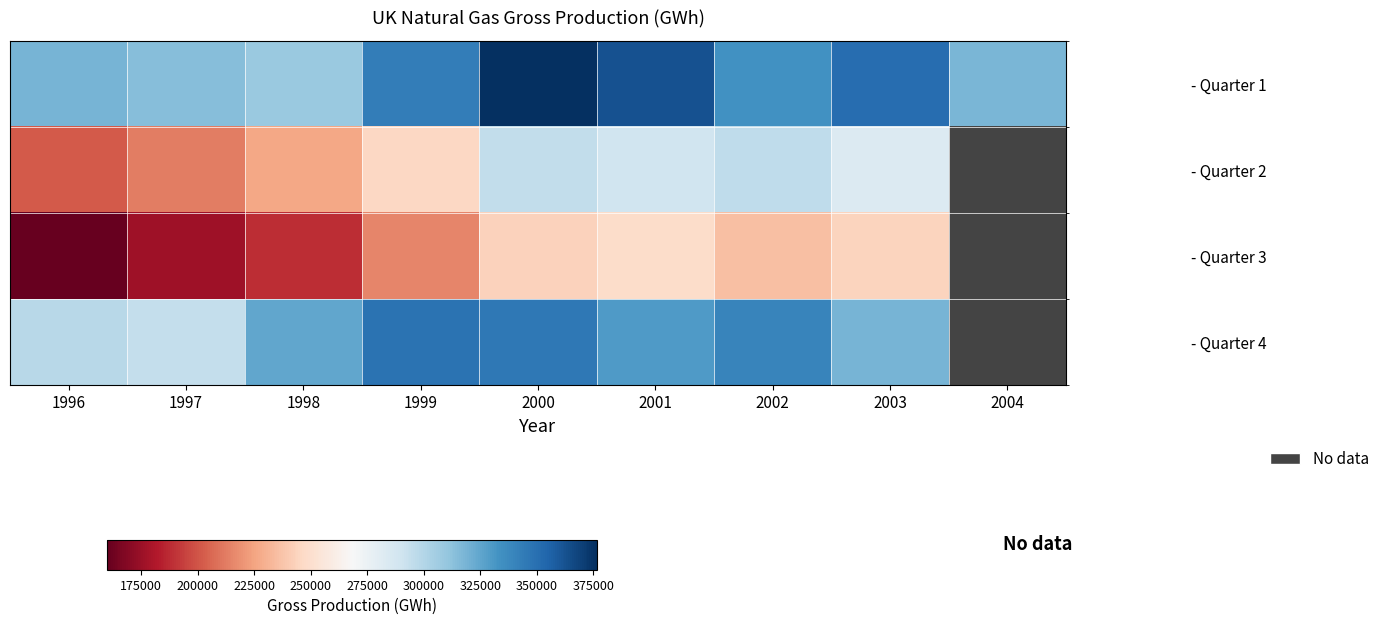

Reading left to right, transcribe all the data shown in this chart.

- Quarter 1: 1996=318349	1997=314124	1998=308503	1999=342857	2000=376669	2001=362755	2002=333547	2003=350860	2004=317719
- Quarter 2: 1996=201669	1997=212947	1998=226684	1999=245617	2000=295244	2001=289959	2002=295520	2003=283116	2004=0
- Quarter 3: 1996=159895	1997=176785	1998=188236	1999=215756	2000=242910	2001=248206	2002=235677	2003=244212	2004=0
- Quarter 4: 1996=298539	1997=294488	1998=324963	1999=347919	2000=345345	2001=329613	2002=339969	2003=318742	2004=0